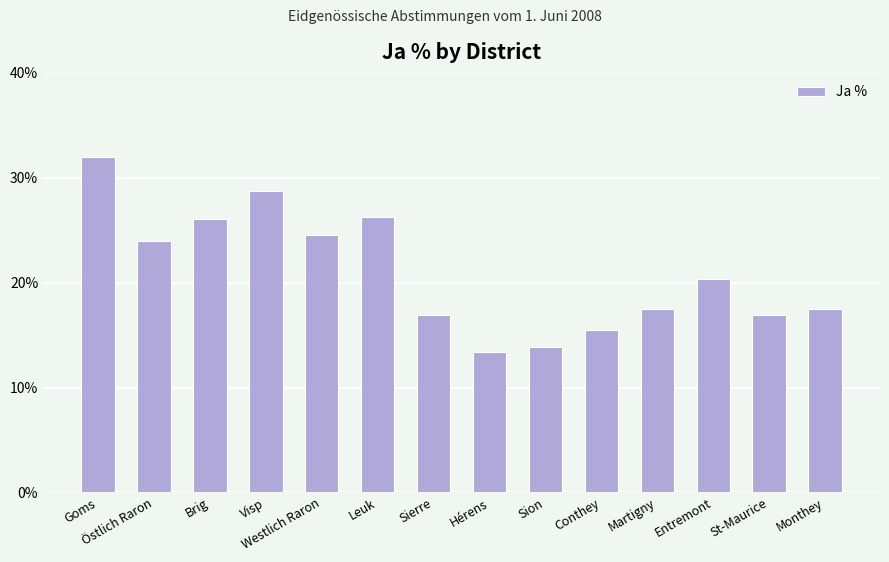

Where is the data nearest to the value 22?

Entremont